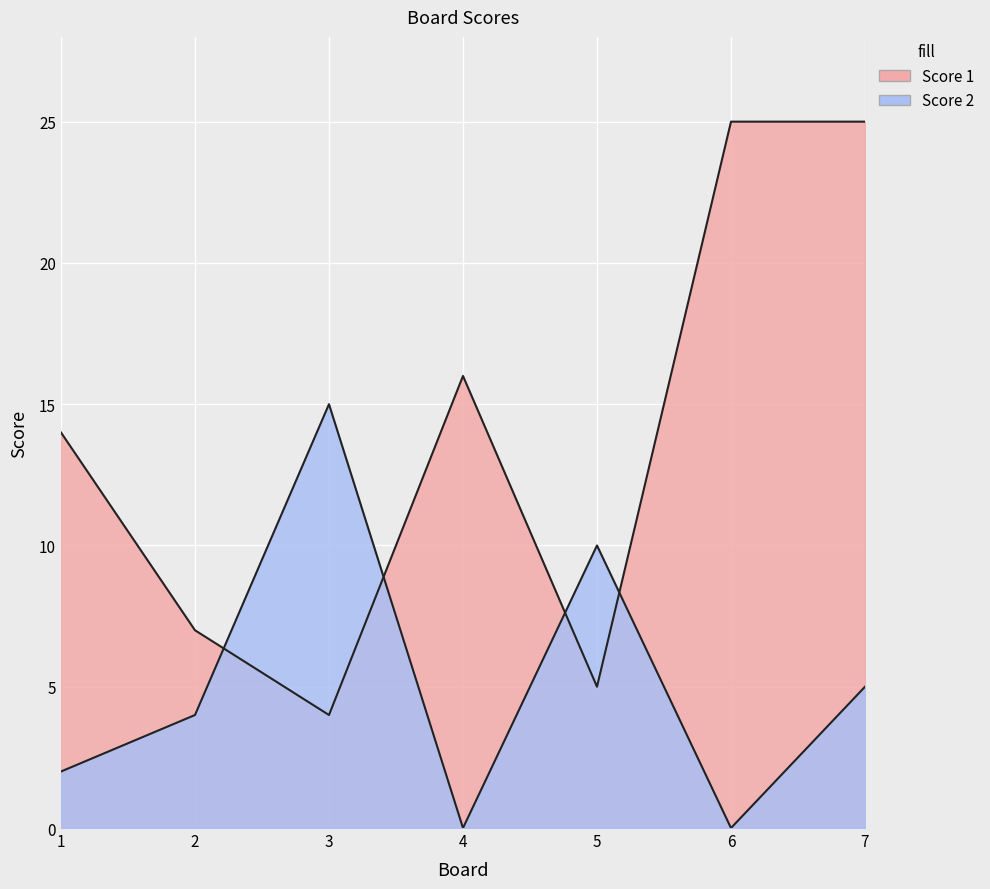

How many interior local peaks does the Score 1 series have?

1